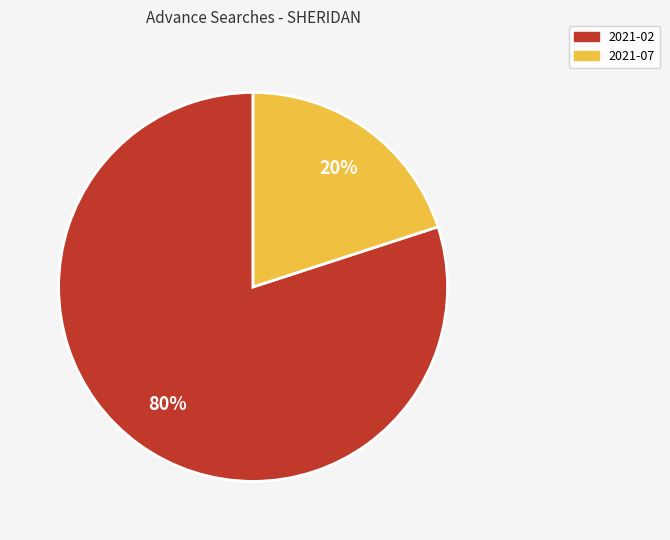

Is the sum of 2021-07 and 2021-02 greater than half?

Yes